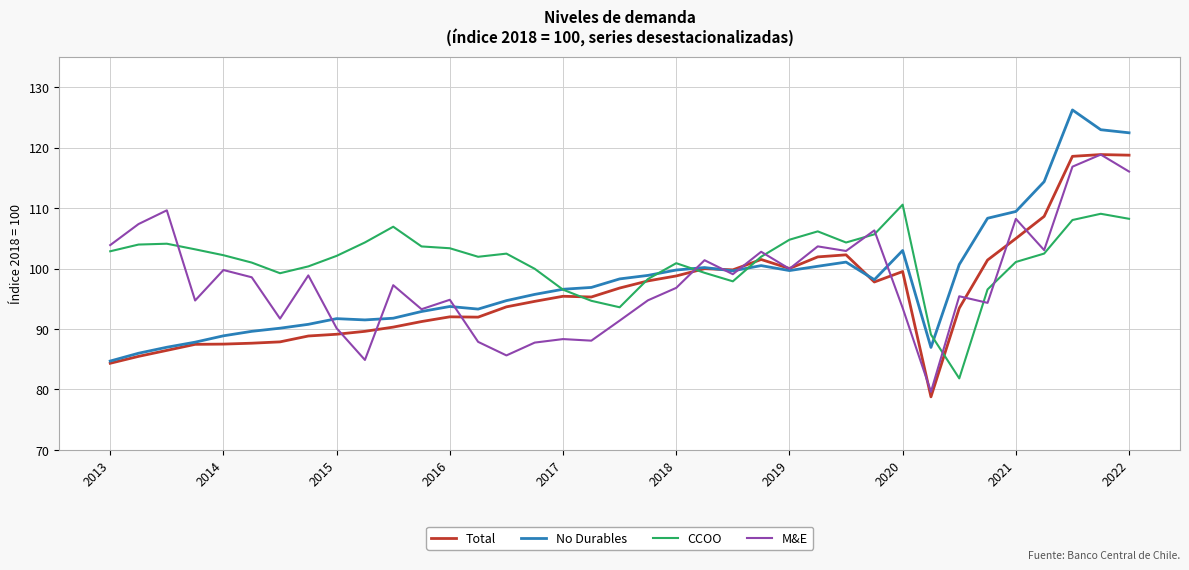

What is the difference between the maximum and minimum values in the No Durables series?

41.5